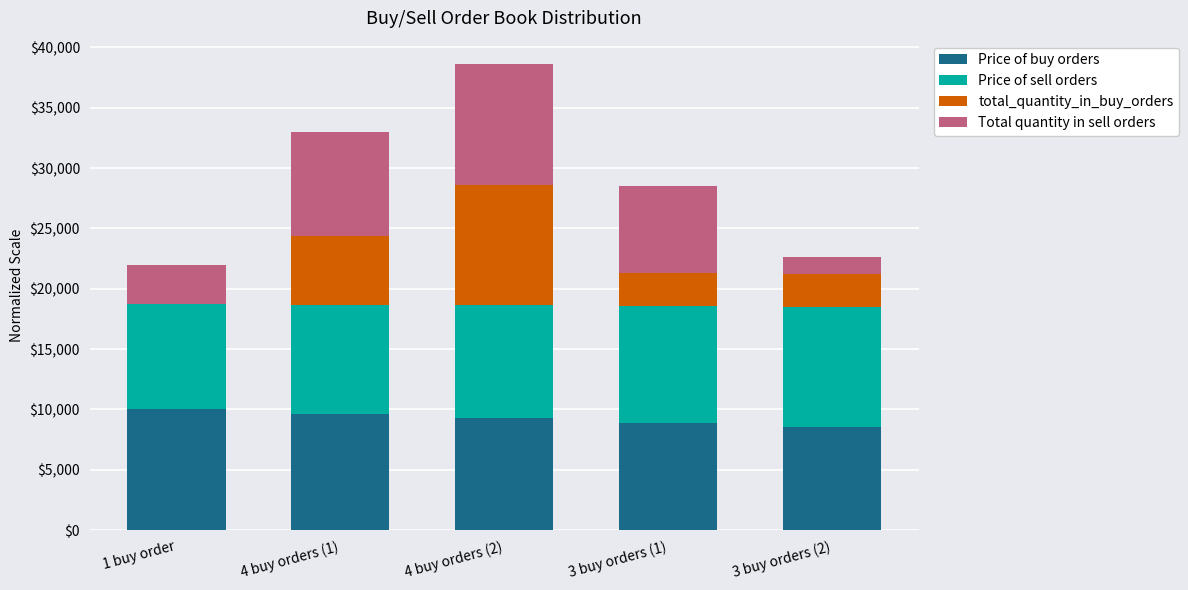

Reading right to left, transcribe the values for Price of buy orders.

3 buy orders (2)=8518.5	3 buy orders (1)=8888.9	4 buy orders (2)=9259.3	4 buy orders (1)=9629.6	1 buy order=10000.0